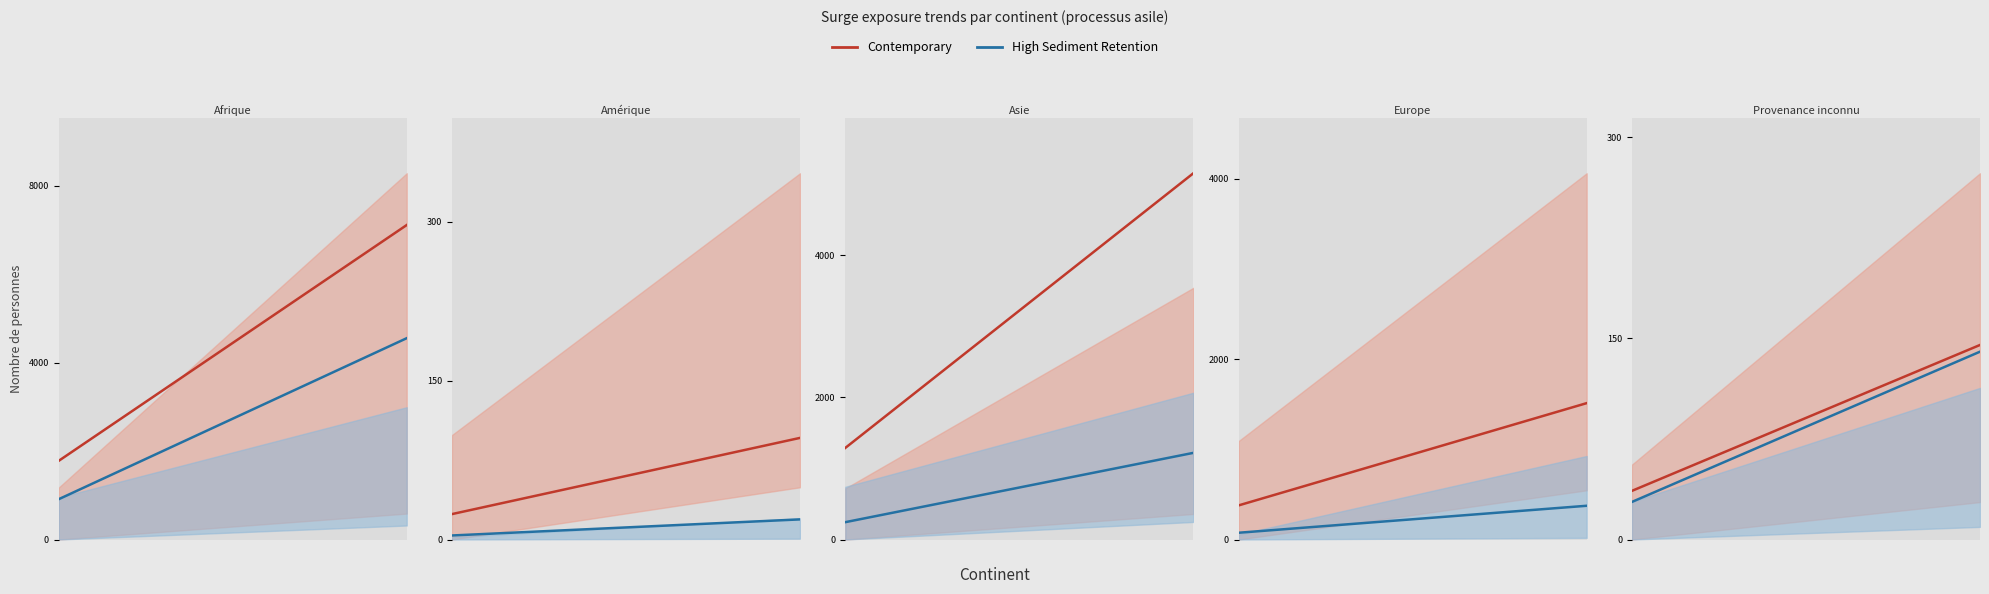

What is the minimum value shown in the chart?

8